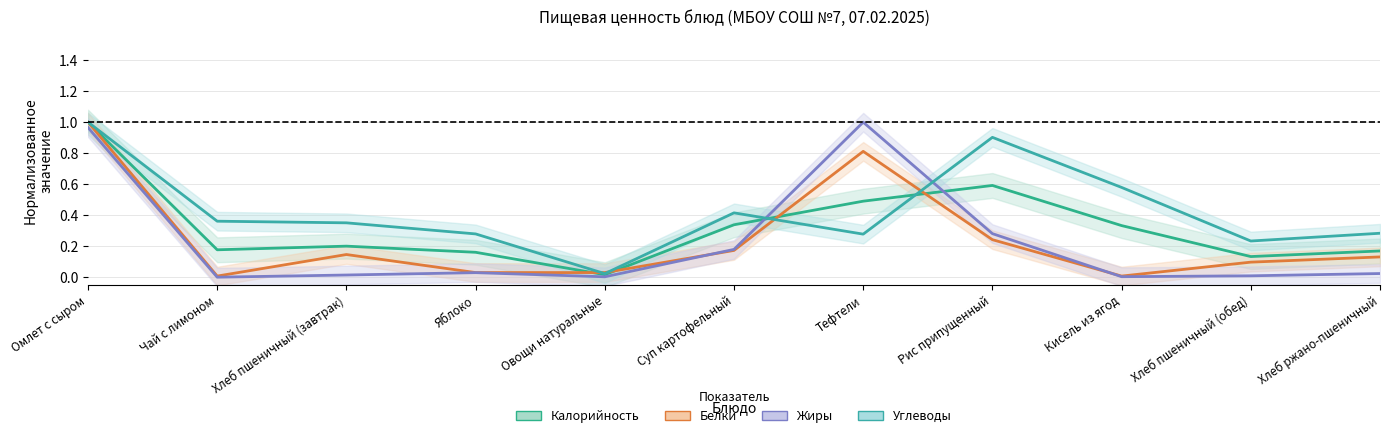

Rank the series at Суп картофельный from highest to lowest value.

Углеводы, Калорийность, Жиры, Белки